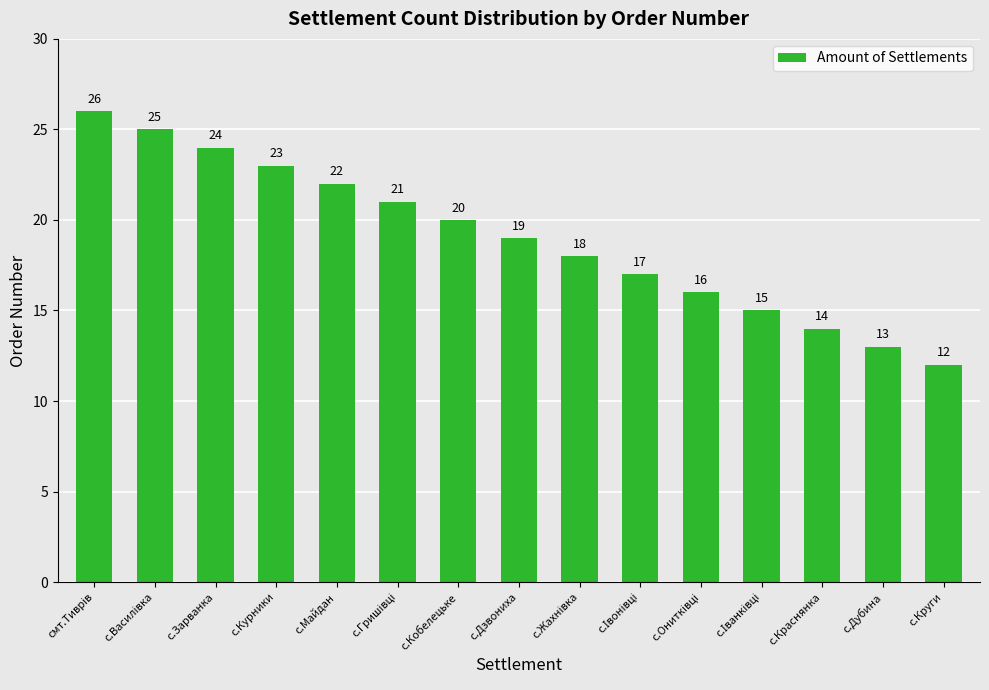

What is the approximate value at с.Краснянка, to the nearest 10?

10